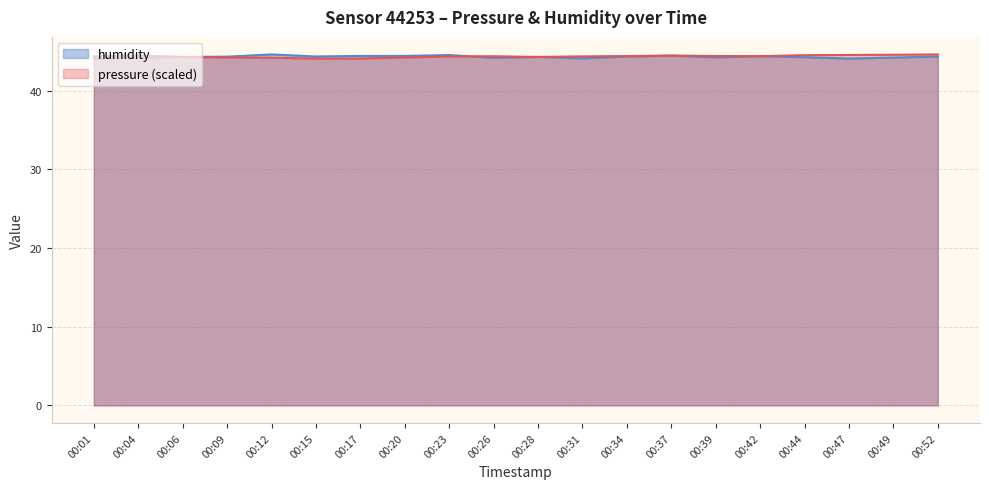

What is the difference between the maximum and minimum values in the pressure series?

0.5